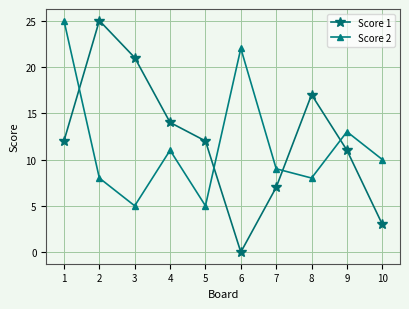

At how many categories does at least one series exceed 0?

10